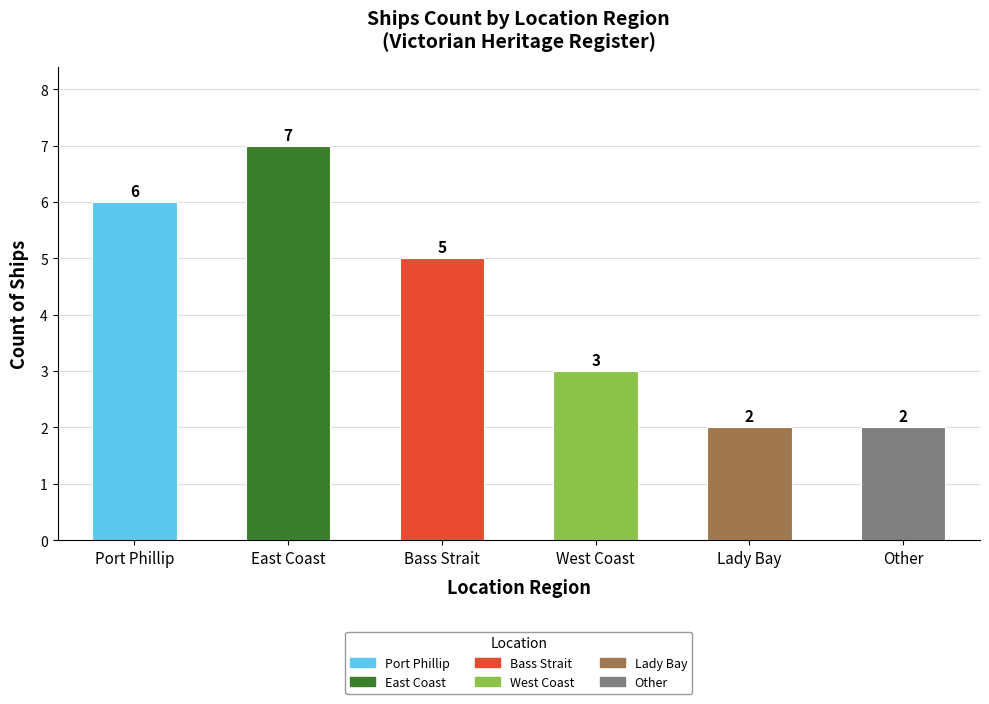

What is the change in value from Port Phillip to West Coast?

-3